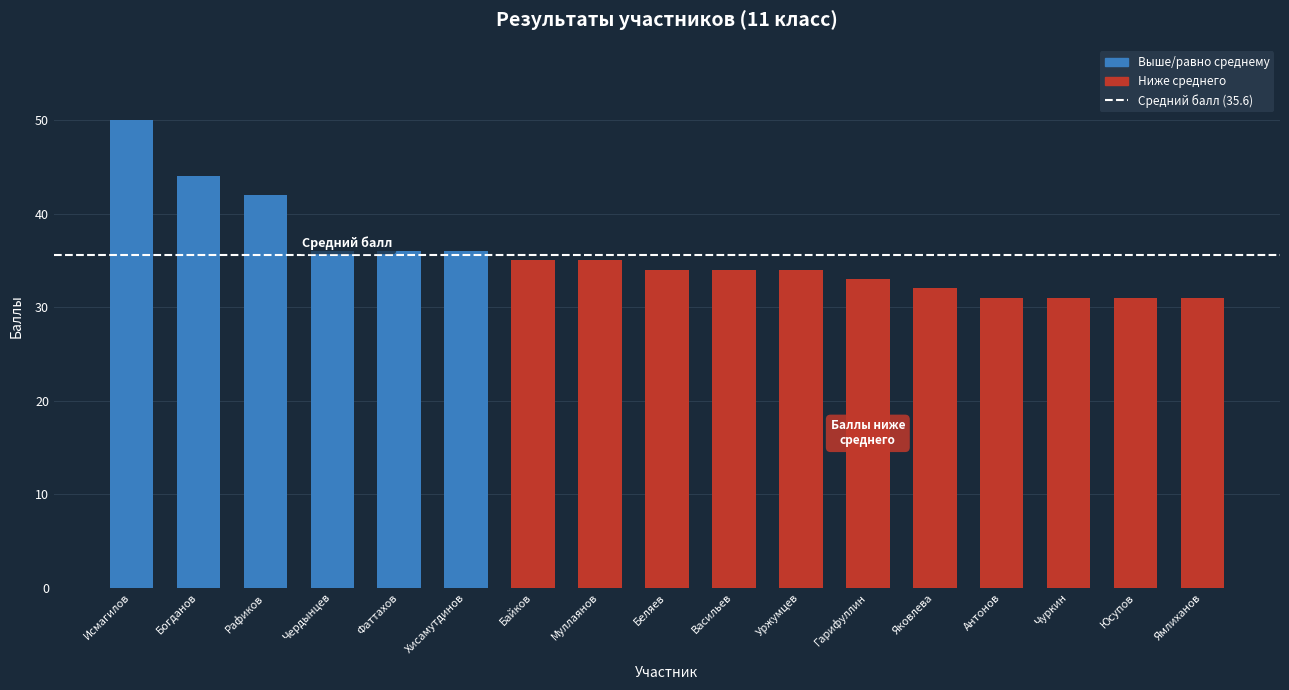

What is the difference between the second highest and minimum values?

13